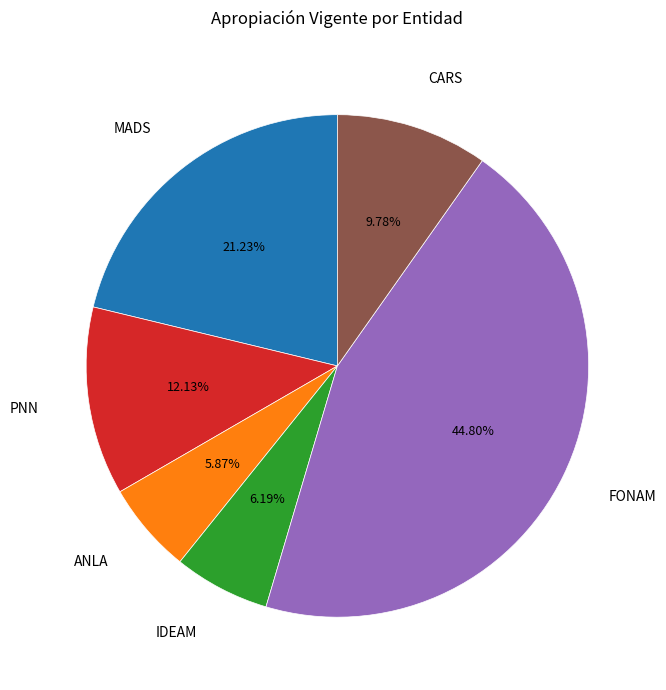

Is there a majority slice in this chart?

No